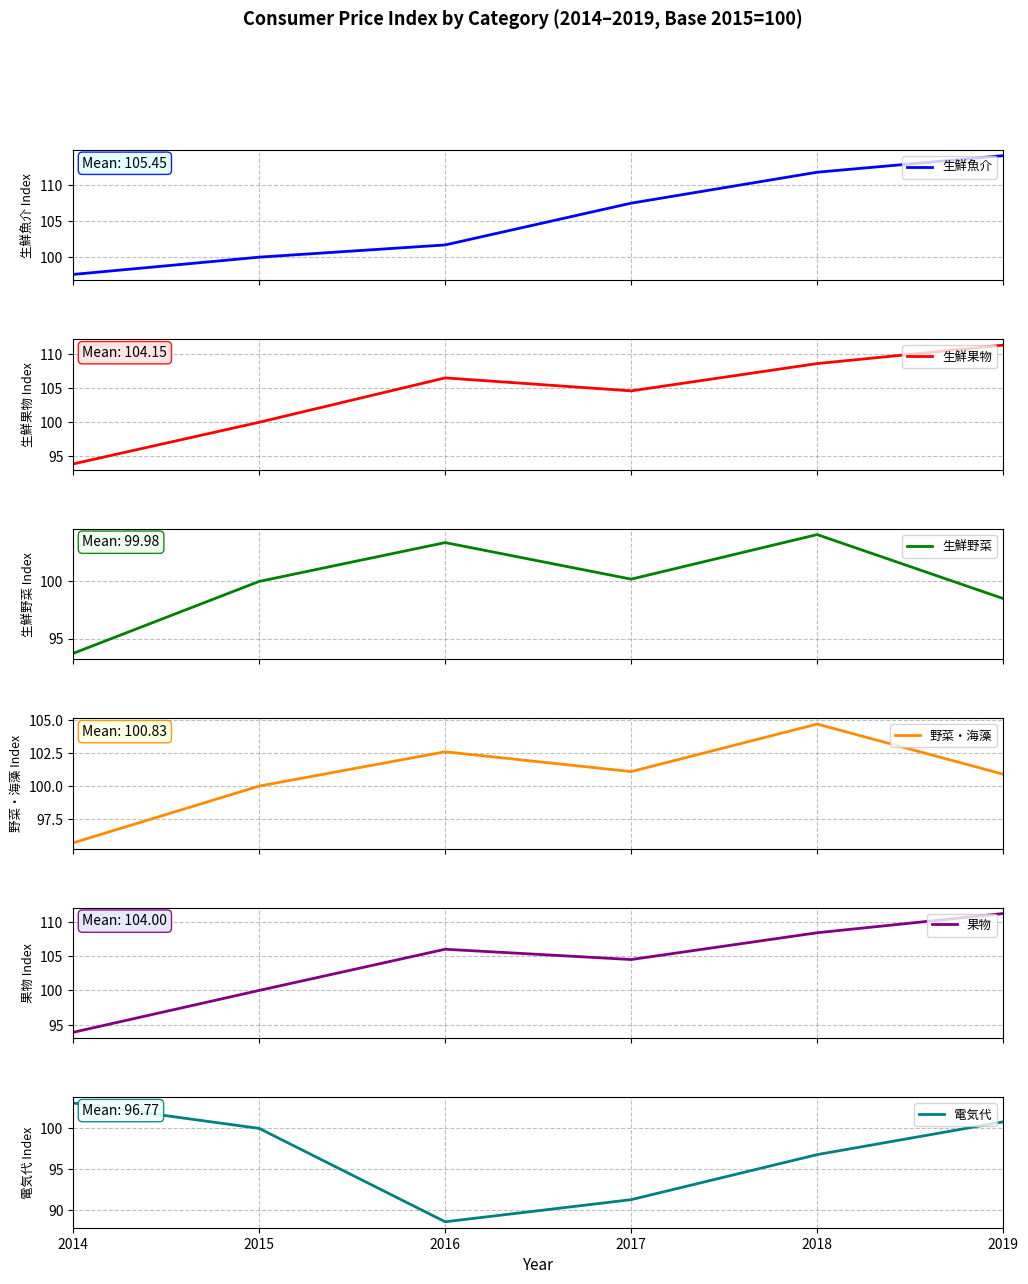

What is the maximum value for 生鮮果物?

111.3